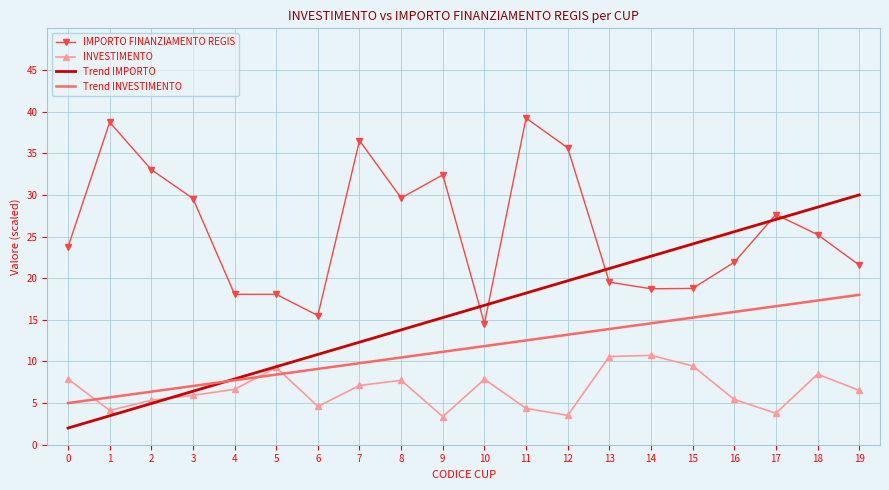

At 18, list the series in order from smallest to largest.

INVESTIMENTO, Trend INVESTIMENTO, IMPORTO FINANZIAMENTO REGIS, Trend IMPORTO